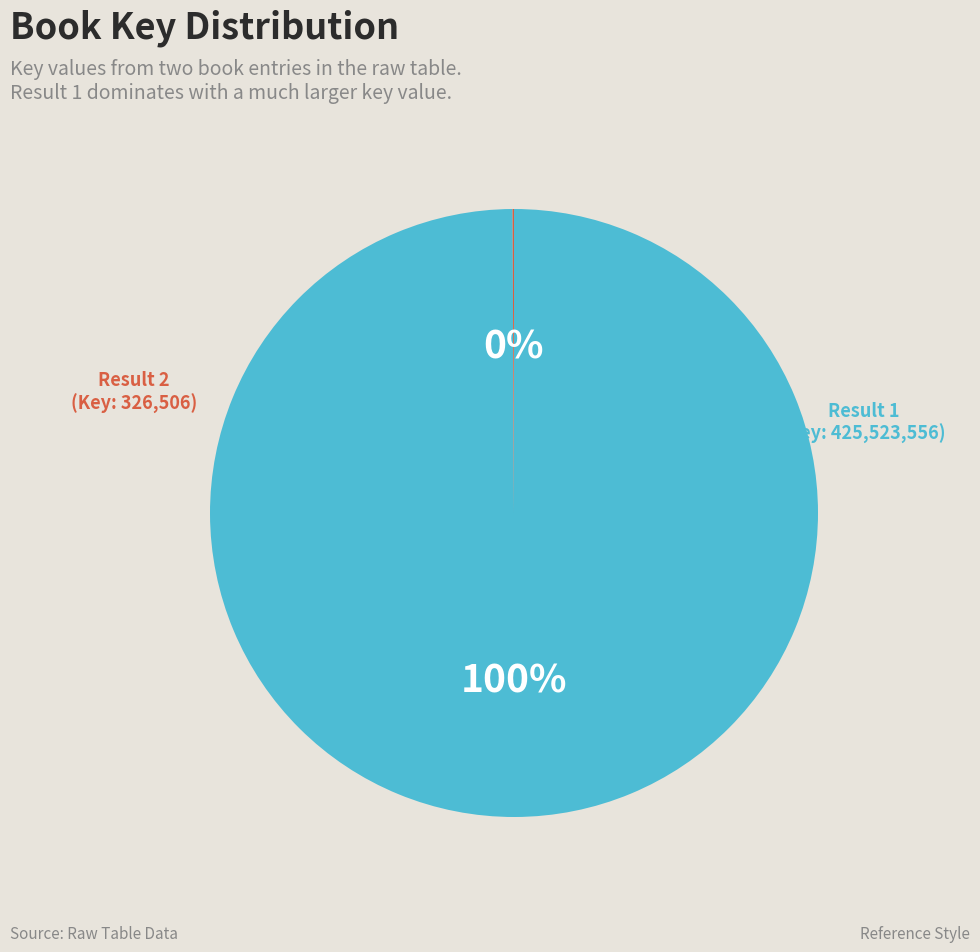

To the nearest percent, what is the average slice percentage?

50%